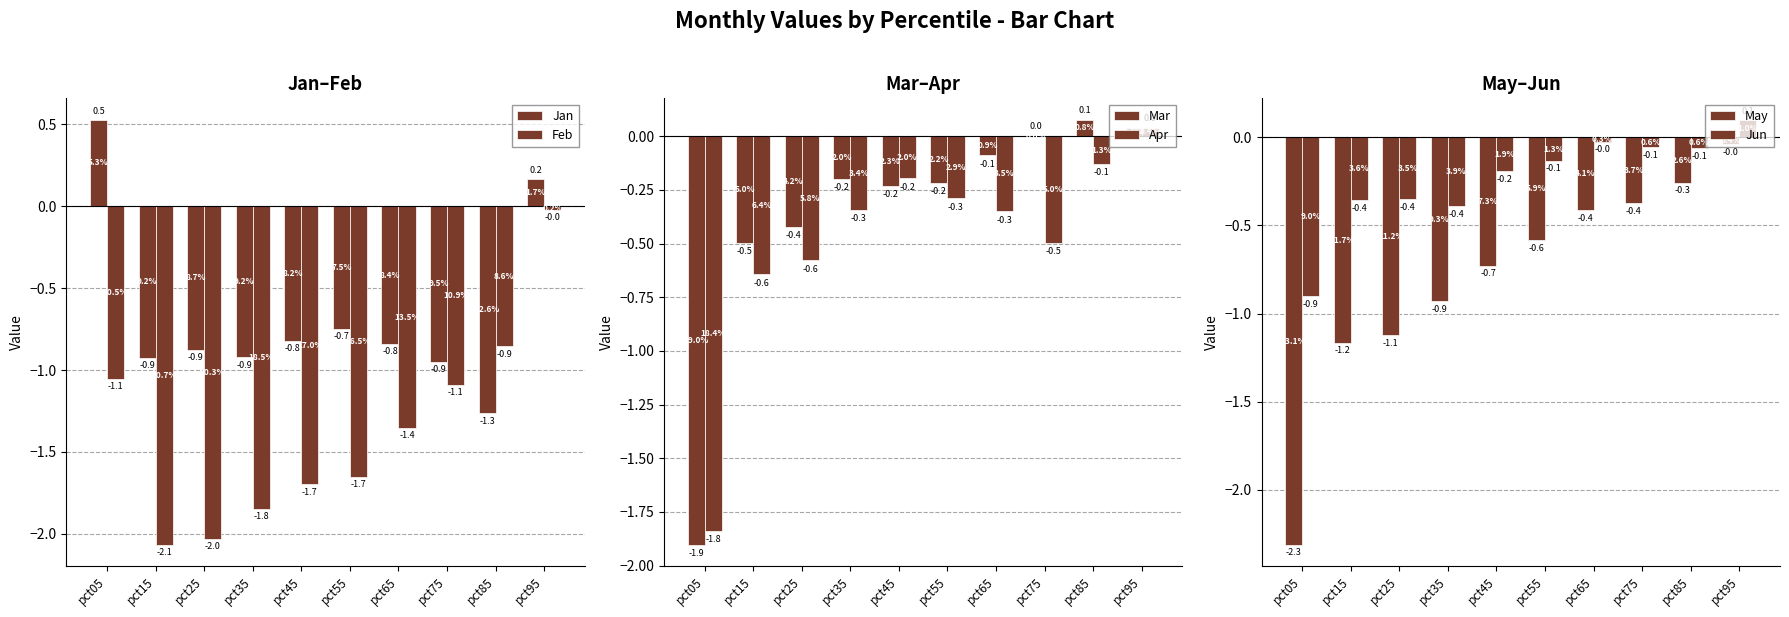

At how many categories does at least one series exceed -2?

10